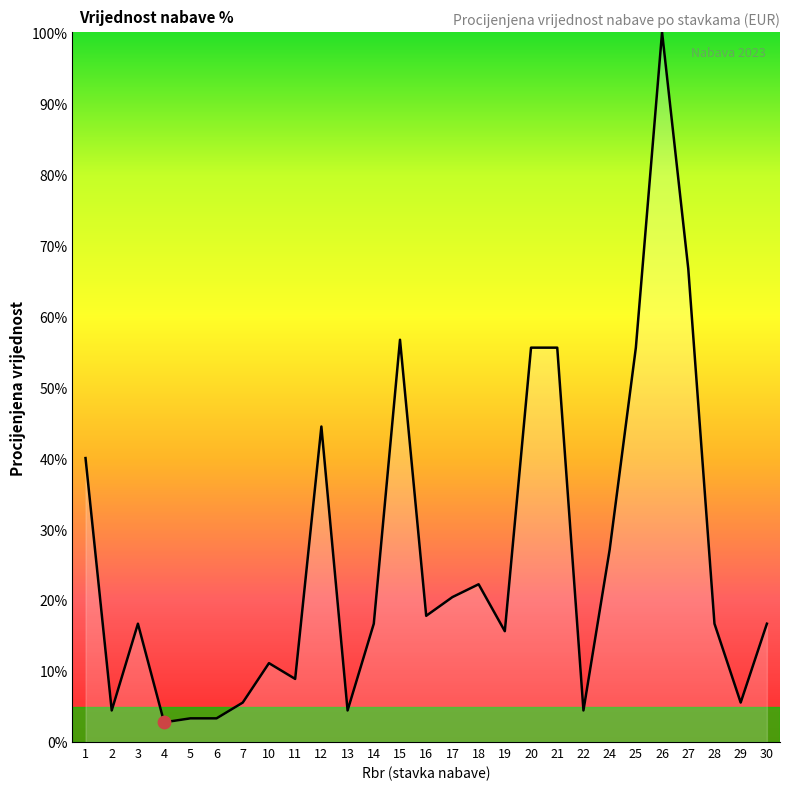

Approximately how many times larger is the value at 16 compared to 7?

3.2